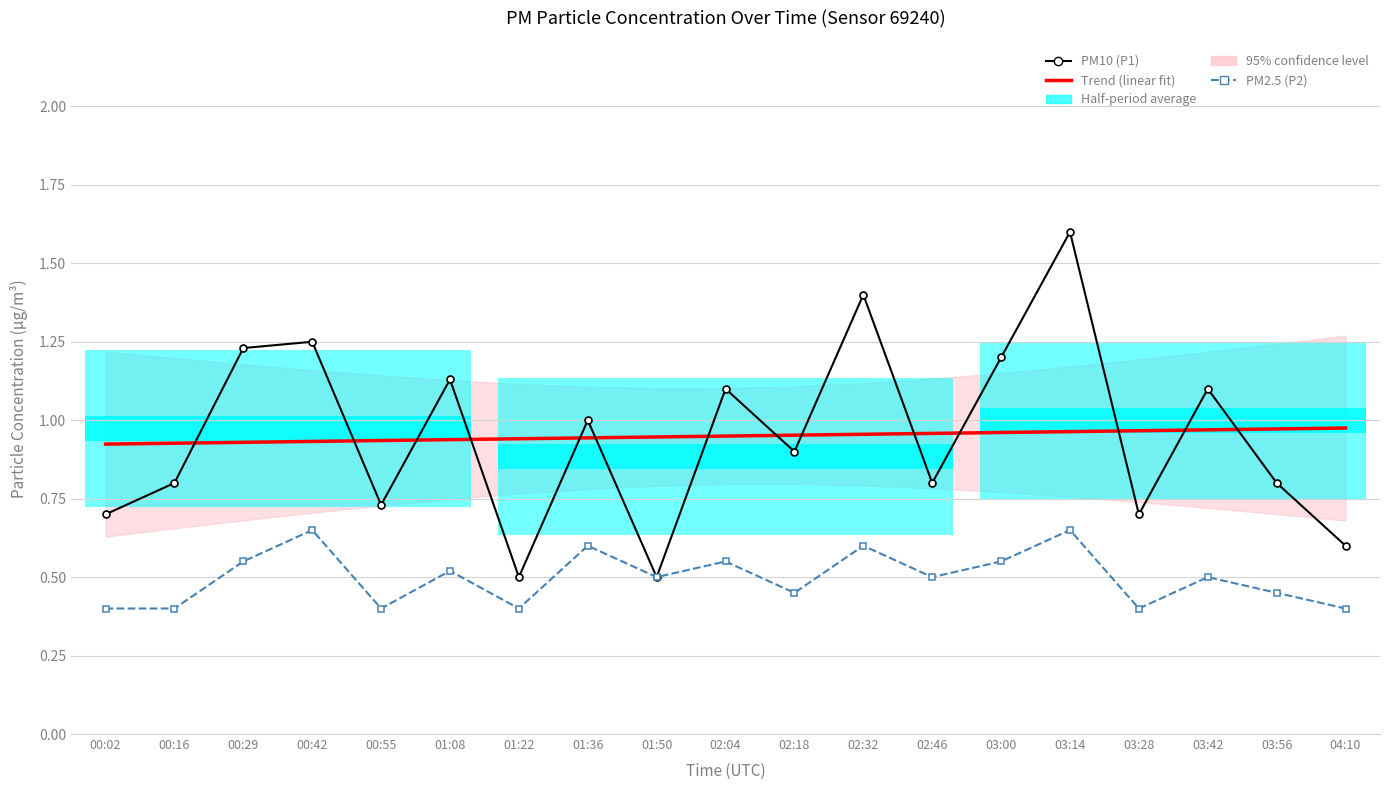

What is the value of the PM10 (P1) point at the 3rd from the left?

1.2